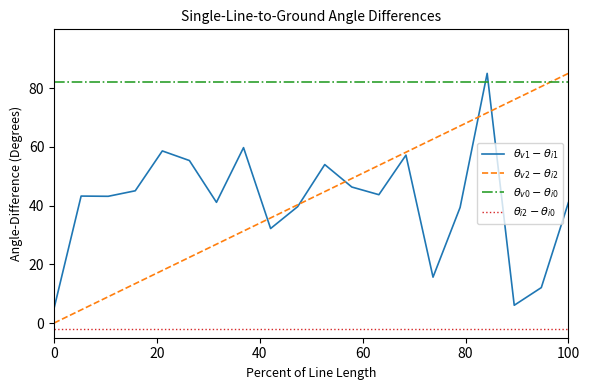

How many intersections are there between $\theta_{v1} - \theta_{i1}$ and $\theta_{v0} - \theta_{i0}$?

2